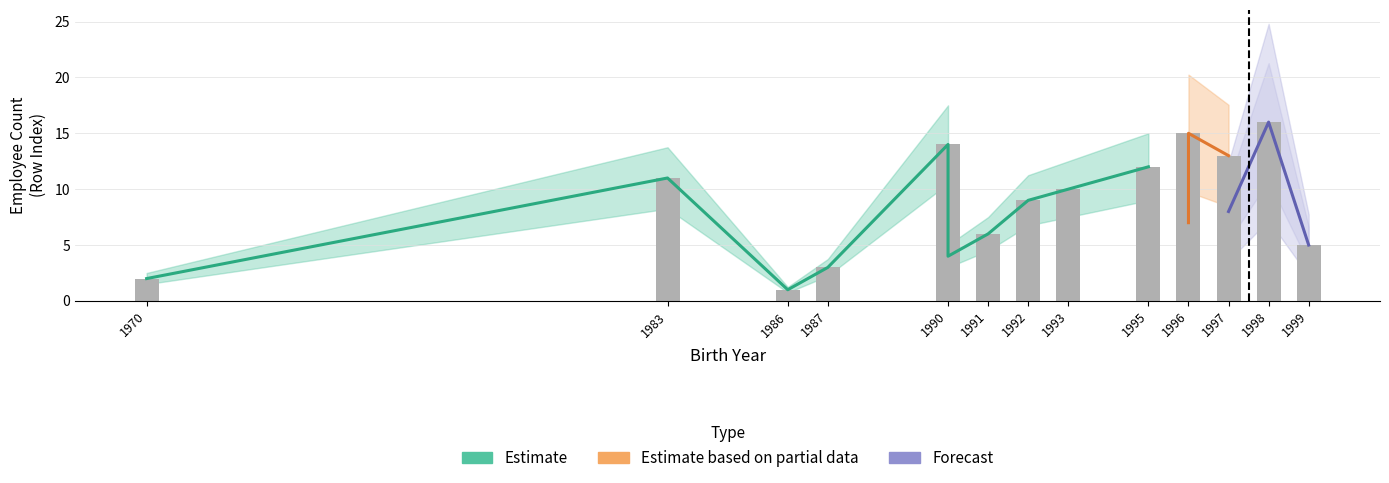

What is the maximum value shown in the chart?

16